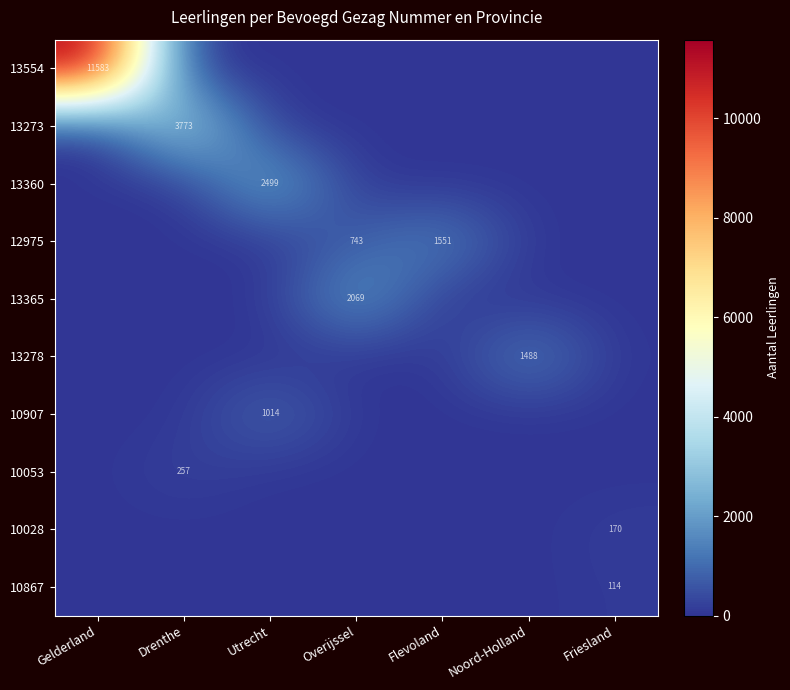

How many categories are shown in the chart?

7